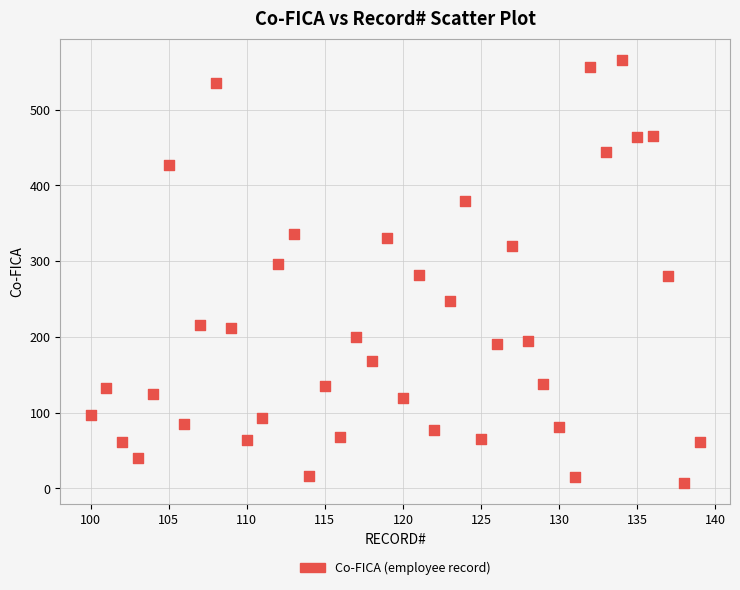

What is the range of X values (max minus min)?

39.0